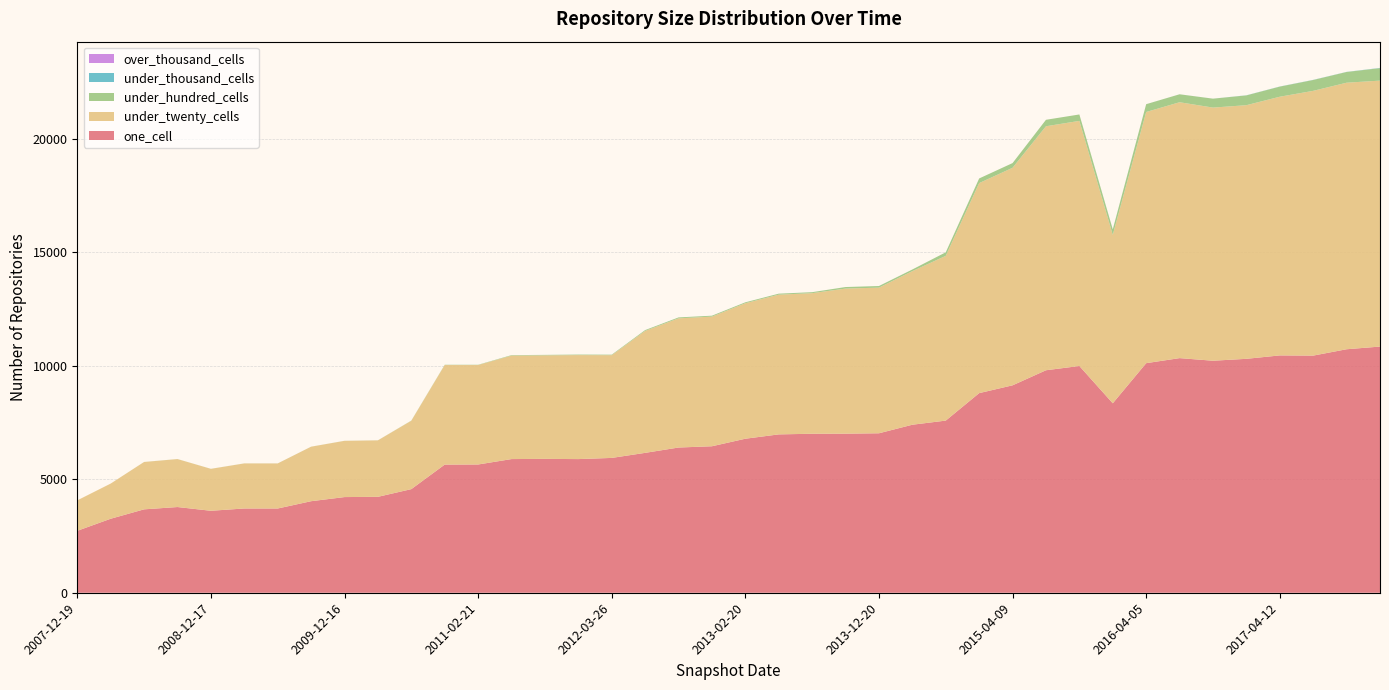

Reading left to right, what are all the values shown in this chart?

one_cell: 2007-12-19=2730	2008-04-01=3262	2008-06-27=3676	2008-10-10=3778	2008-12-17=3613	2009-04-06=3714	2009-06-17=3713	2009-09-25=4035	2009-12-16=4217	2010-04-01=4228	2010-07-26=4567	2010-11-17=5649	2011-02-21=5653	2011-06-10=5892	2011-09-05=5901	2012-01-18=5891	2012-03-26=5943	2012-07-13=6166	2012-10-31=6401	2012-12-11=6457	2013-02-20=6789	2013-05-21=6980	2013-07-09=7008	2013-09-10=7012	2013-12-20=7029	2014-03-28=7406	2014-09-08=7588	2015-01-19=8799	2015-04-09=9143	2015-07-03=9807	2015-10-01=9995	2016-01-04=8351	2016-04-05=10119	2016-07-04=10342	2016-10-07=10227	2016-12-27=10311	2017-04-12=10461	2017-07-24=10453	2017-10-12=10733	2017-12-22=10851
under_twenty_cells: 2007-12-19=1342	2008-04-01=1550	2008-06-27=2087	2008-10-10=2114	2008-12-17=1848	2009-04-06=1986	2009-06-17=1986	2009-09-25=2402	2009-12-16=2479	2010-04-01=2489	2010-07-26=3014	2010-11-17=4388	2011-02-21=4384	2011-06-10=4561	2011-09-05=4563	2012-01-18=4584	2012-03-26=4528	2012-07-13=5376	2012-10-31=5695	2012-12-11=5715	2013-02-20=5973	2013-05-21=6159	2013-07-09=6197	2013-09-10=6395	2013-12-20=6420	2014-03-28=6770	2014-09-08=7262	2015-01-19=9258	2015-04-09=9589	2015-07-03=10755	2015-10-01=10804	2016-01-04=7424	2016-04-05=11072	2016-07-04=11279	2016-10-07=11158	2016-12-27=11180	2017-04-12=11403	2017-07-24=11670	2017-10-12=11749	2017-12-22=11723
under_hundred_cells: 2007-12-19=0	2008-04-01=0	2008-06-27=2	2008-10-10=2	2008-12-17=2	2009-04-06=2	2009-06-17=2	2009-09-25=2	2009-12-16=2	2010-04-01=2	2010-07-26=7	2010-11-17=12	2011-02-21=12	2011-06-10=21	2011-09-05=21	2012-01-18=23	2012-03-26=23	2012-07-13=36	2012-10-31=40	2012-12-11=40	2013-02-20=40	2013-05-21=44	2013-07-09=44	2013-09-10=68	2013-12-20=71	2014-03-28=73	2014-09-08=156	2015-01-19=204	2015-04-09=207	2015-07-03=285	2015-10-01=283	2016-01-04=242	2016-04-05=343	2016-07-04=350	2016-10-07=393	2016-12-27=431	2017-04-12=445	2017-07-24=478	2017-10-12=472	2017-12-22=550
under_thousand_cells: 2007-12-19=0	2008-04-01=0	2008-06-27=0	2008-10-10=0	2008-12-17=0	2009-04-06=0	2009-06-17=0	2009-09-25=0	2009-12-16=0	2010-04-01=0	2010-07-26=0	2010-11-17=0	2011-02-21=0	2011-06-10=0	2011-09-05=0	2012-01-18=0	2012-03-26=0	2012-07-13=0	2012-10-31=0	2012-12-11=0	2013-02-20=0	2013-05-21=0	2013-07-09=0	2013-09-10=0	2013-12-20=0	2014-03-28=0	2014-09-08=0	2015-01-19=0	2015-04-09=0	2015-07-03=0	2015-10-01=0	2016-01-04=1	2016-04-05=1	2016-07-04=1	2016-10-07=1	2016-12-27=5	2017-04-12=5	2017-07-24=6	2017-10-12=5	2017-12-22=10
over_thousand_cells: 2007-12-19=0	2008-04-01=0	2008-06-27=0	2008-10-10=0	2008-12-17=0	2009-04-06=0	2009-06-17=0	2009-09-25=0	2009-12-16=0	2010-04-01=0	2010-07-26=0	2010-11-17=0	2011-02-21=0	2011-06-10=0	2011-09-05=0	2012-01-18=0	2012-03-26=0	2012-07-13=0	2012-10-31=0	2012-12-11=0	2013-02-20=0	2013-05-21=0	2013-07-09=0	2013-09-10=0	2013-12-20=0	2014-03-28=0	2014-09-08=0	2015-01-19=0	2015-04-09=0	2015-07-03=0	2015-10-01=0	2016-01-04=0	2016-04-05=0	2016-07-04=0	2016-10-07=0	2016-12-27=0	2017-04-12=0	2017-07-24=0	2017-10-12=0	2017-12-22=0